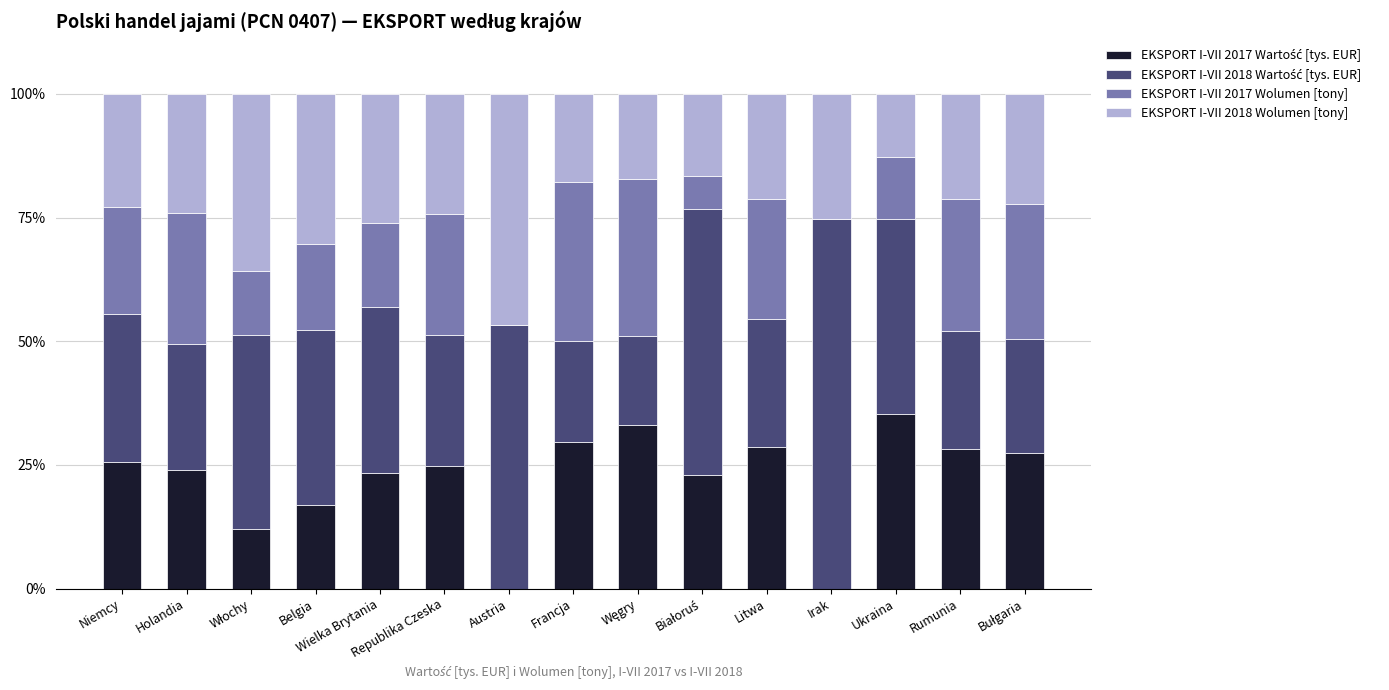

Does the chart contain stacked bars?

Yes